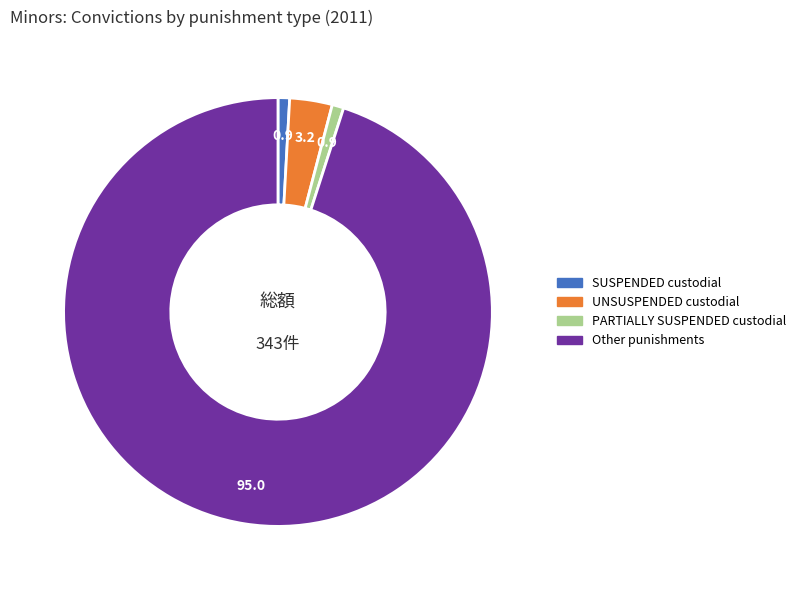

Does any single category account for the majority?

Yes